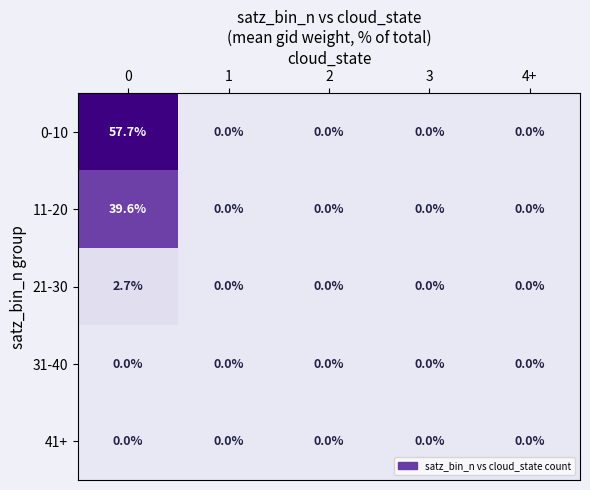

What is the average value of the 0-10 series?

11.5